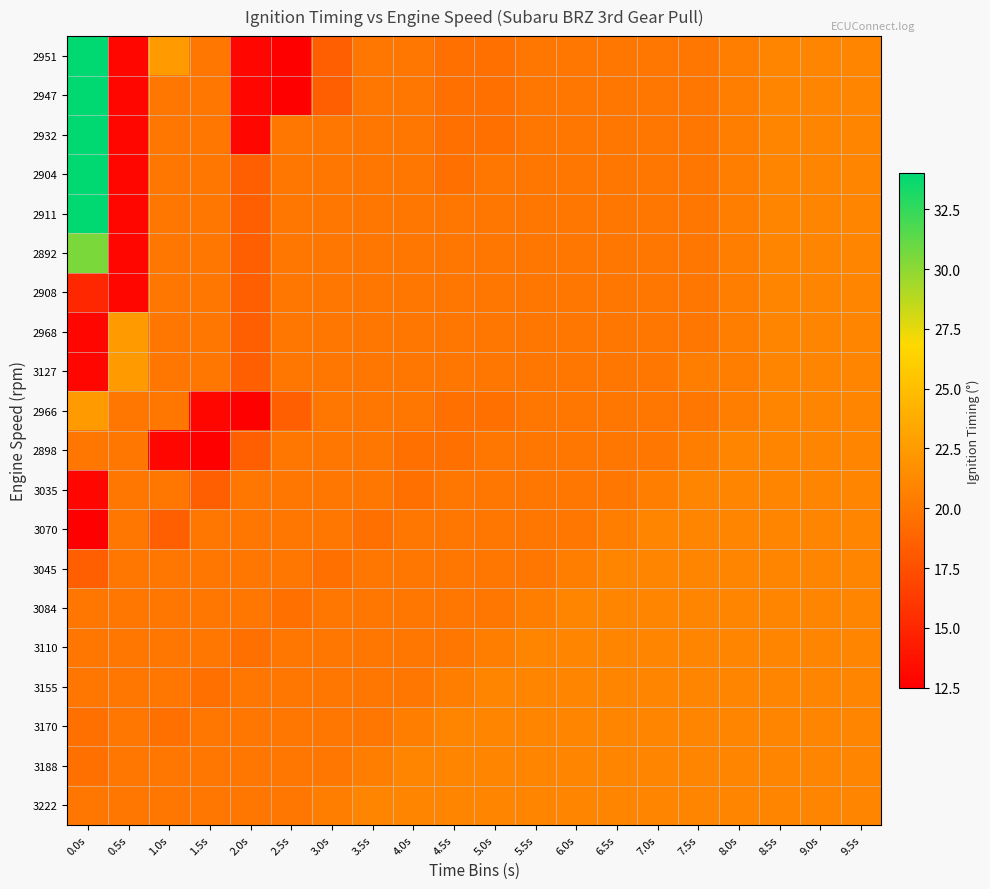

Reading left to right, extract all data points from this chart.

2951: 0.0s=34.0	0.5s=13.0	1.0s=22.5	1.5s=20.0	2.0s=13.0	2.5s=12.5	3.0s=18.5	3.5s=20.0	4.0s=20.0	4.5s=19.5	5.0s=19.5	5.5s=20.0	6.0s=20.0	6.5s=20.0	7.0s=20.0	7.5s=20.0	8.0s=20.5	8.5s=21.0	9.0s=21.0	9.5s=21.0
2947: 0.0s=34.0	0.5s=13.0	1.0s=20.0	1.5s=20.0	2.0s=13.0	2.5s=12.5	3.0s=18.5	3.5s=20.0	4.0s=20.0	4.5s=19.5	5.0s=19.5	5.5s=20.0	6.0s=20.0	6.5s=20.0	7.0s=20.0	7.5s=20.0	8.0s=20.5	8.5s=21.0	9.0s=21.0	9.5s=21.0
2932: 0.0s=34.0	0.5s=13.0	1.0s=20.0	1.5s=20.0	2.0s=13.0	2.5s=20.0	3.0s=20.0	3.5s=20.0	4.0s=20.0	4.5s=19.5	5.0s=19.5	5.5s=20.0	6.0s=20.0	6.5s=20.0	7.0s=20.0	7.5s=20.0	8.0s=20.5	8.5s=21.0	9.0s=21.0	9.5s=21.0
2904: 0.0s=34.0	0.5s=13.0	1.0s=20.0	1.5s=20.0	2.0s=18.5	2.5s=20.0	3.0s=20.0	3.5s=20.0	4.0s=20.0	4.5s=19.5	5.0s=20.0	5.5s=20.0	6.0s=20.0	6.5s=20.0	7.0s=20.0	7.5s=20.0	8.0s=20.5	8.5s=21.0	9.0s=21.0	9.5s=21.0
2911: 0.0s=34.0	0.5s=13.0	1.0s=20.0	1.5s=20.0	2.0s=18.5	2.5s=20.0	3.0s=20.0	3.5s=20.0	4.0s=20.0	4.5s=20.0	5.0s=20.0	5.5s=20.0	6.0s=20.0	6.5s=20.0	7.0s=20.0	7.5s=20.0	8.0s=20.5	8.5s=21.0	9.0s=21.0	9.5s=21.0
2892: 0.0s=30.5	0.5s=13.0	1.0s=20.0	1.5s=20.0	2.0s=18.5	2.5s=20.0	3.0s=20.0	3.5s=20.0	4.0s=20.0	4.5s=20.0	5.0s=20.0	5.5s=20.0	6.0s=20.0	6.5s=20.0	7.0s=20.0	7.5s=20.0	8.0s=20.5	8.5s=21.0	9.0s=21.0	9.5s=21.0
2908: 0.0s=15.0	0.5s=13.0	1.0s=20.0	1.5s=20.0	2.0s=18.5	2.5s=20.0	3.0s=20.0	3.5s=20.0	4.0s=20.0	4.5s=20.0	5.0s=20.0	5.5s=20.0	6.0s=20.0	6.5s=20.0	7.0s=20.0	7.5s=20.0	8.0s=20.5	8.5s=21.0	9.0s=21.0	9.5s=21.0
2968: 0.0s=13.0	0.5s=22.5	1.0s=20.0	1.5s=20.0	2.0s=18.5	2.5s=20.0	3.0s=20.0	3.5s=20.0	4.0s=20.0	4.5s=20.0	5.0s=20.0	5.5s=20.0	6.0s=20.0	6.5s=20.0	7.0s=20.0	7.5s=20.0	8.0s=20.5	8.5s=21.0	9.0s=21.0	9.5s=21.0
3127: 0.0s=13.0	0.5s=22.5	1.0s=20.0	1.5s=20.0	2.0s=18.5	2.5s=20.0	3.0s=20.0	3.5s=20.0	4.0s=20.0	4.5s=20.0	5.0s=20.0	5.5s=20.0	6.0s=20.0	6.5s=20.0	7.0s=20.0	7.5s=20.5	8.0s=20.5	8.5s=21.0	9.0s=21.0	9.5s=21.0
2966: 0.0s=22.5	0.5s=20.0	1.0s=20.0	1.5s=13.0	2.0s=12.5	2.5s=18.5	3.0s=20.0	3.5s=20.0	4.0s=20.0	4.5s=19.5	5.0s=19.5	5.5s=20.0	6.0s=20.0	6.5s=20.0	7.0s=20.0	7.5s=20.0	8.0s=20.5	8.5s=21.0	9.0s=21.0	9.5s=21.0
2898: 0.0s=20.0	0.5s=20.0	1.0s=13.0	1.5s=12.5	2.0s=18.5	2.5s=20.0	3.0s=20.0	3.5s=20.0	4.0s=19.5	4.5s=19.5	5.0s=20.0	5.5s=20.0	6.0s=20.0	6.5s=20.0	7.0s=20.0	7.5s=20.5	8.0s=21.0	8.5s=21.0	9.0s=21.0	9.5s=21.0
3035: 0.0s=13.0	0.5s=20.0	1.0s=20.0	1.5s=18.5	2.0s=20.0	2.5s=20.0	3.0s=20.0	3.5s=20.0	4.0s=19.5	4.5s=20.0	5.0s=20.0	5.5s=20.0	6.0s=20.0	6.5s=20.0	7.0s=20.5	7.5s=21.0	8.0s=21.0	8.5s=21.0	9.0s=21.0	9.5s=21.0
3070: 0.0s=12.5	0.5s=20.0	1.0s=18.5	1.5s=20.0	2.0s=20.0	2.5s=20.0	3.0s=20.0	3.5s=19.5	4.0s=20.0	4.5s=20.0	5.0s=20.0	5.5s=20.0	6.0s=20.0	6.5s=20.5	7.0s=21.0	7.5s=21.0	8.0s=21.0	8.5s=21.0	9.0s=21.0	9.5s=21.0
3045: 0.0s=18.5	0.5s=20.0	1.0s=20.0	1.5s=20.0	2.0s=20.0	2.5s=20.0	3.0s=19.5	3.5s=20.0	4.0s=20.0	4.5s=20.0	5.0s=20.0	5.5s=20.0	6.0s=20.5	6.5s=21.0	7.0s=21.0	7.5s=21.0	8.0s=21.0	8.5s=21.0	9.0s=21.0	9.5s=21.0
3084: 0.0s=20.0	0.5s=20.0	1.0s=20.0	1.5s=20.0	2.0s=20.0	2.5s=19.5	3.0s=20.0	3.5s=20.0	4.0s=20.0	4.5s=20.0	5.0s=20.0	5.5s=20.5	6.0s=21.0	6.5s=21.0	7.0s=21.0	7.5s=21.0	8.0s=21.0	8.5s=21.0	9.0s=21.0	9.5s=21.0
3110: 0.0s=20.0	0.5s=20.0	1.0s=20.0	1.5s=20.0	2.0s=19.5	2.5s=20.0	3.0s=20.0	3.5s=20.0	4.0s=20.0	4.5s=20.0	5.0s=20.5	5.5s=21.0	6.0s=21.0	6.5s=21.0	7.0s=21.0	7.5s=21.0	8.0s=21.0	8.5s=21.0	9.0s=21.0	9.5s=21.0
3155: 0.0s=20.0	0.5s=20.0	1.0s=20.0	1.5s=19.5	2.0s=20.0	2.5s=20.0	3.0s=20.0	3.5s=20.0	4.0s=20.0	4.5s=20.5	5.0s=21.0	5.5s=21.0	6.0s=21.0	6.5s=21.0	7.0s=21.0	7.5s=21.0	8.0s=21.0	8.5s=21.0	9.0s=21.0	9.5s=21.0
3170: 0.0s=19.5	0.5s=20.0	1.0s=19.5	1.5s=20.0	2.0s=20.0	2.5s=20.0	3.0s=20.0	3.5s=20.0	4.0s=20.5	4.5s=21.0	5.0s=21.0	5.5s=21.0	6.0s=21.0	6.5s=21.0	7.0s=21.0	7.5s=21.0	8.0s=21.0	8.5s=21.0	9.0s=21.0	9.5s=21.0
3188: 0.0s=19.5	0.5s=20.0	1.0s=20.0	1.5s=20.0	2.0s=20.0	2.5s=20.0	3.0s=20.0	3.5s=20.5	4.0s=21.0	4.5s=21.0	5.0s=21.0	5.5s=21.0	6.0s=21.0	6.5s=21.0	7.0s=21.0	7.5s=21.0	8.0s=21.0	8.5s=21.0	9.0s=21.0	9.5s=21.0
3222: 0.0s=20.0	0.5s=20.0	1.0s=20.0	1.5s=20.0	2.0s=20.0	2.5s=20.0	3.0s=20.5	3.5s=21.0	4.0s=21.0	4.5s=21.0	5.0s=21.0	5.5s=21.0	6.0s=21.0	6.5s=21.0	7.0s=21.0	7.5s=21.0	8.0s=21.0	8.5s=21.0	9.0s=21.0	9.5s=21.0